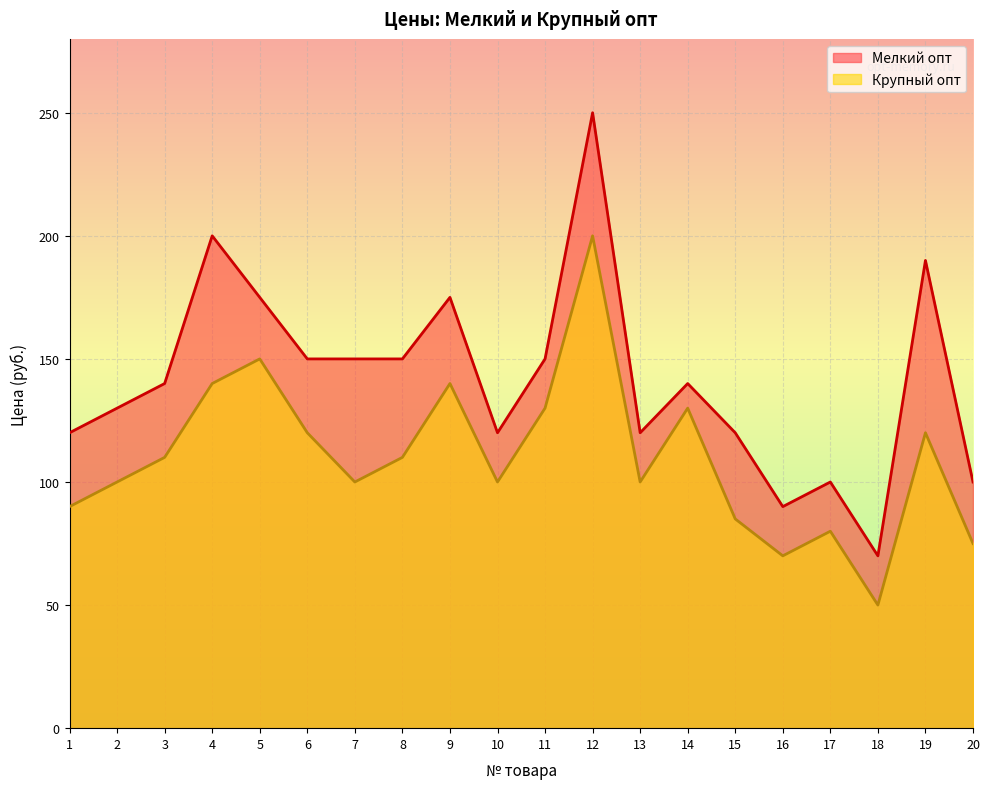

Where does the Крупный опт series first go above 110?

4